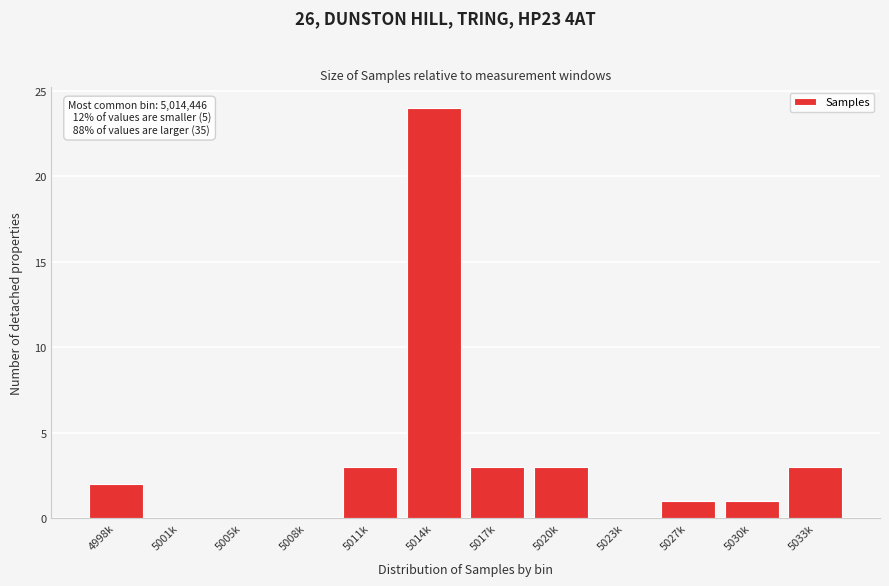

Reading left to right, transcribe all the data shown in this chart.

4998k=2	5001k=0	5005k=0	5008k=0	5011k=3	5014k=24	5017k=3	5020k=3	5023k=0	5027k=1	5030k=1	5033k=3